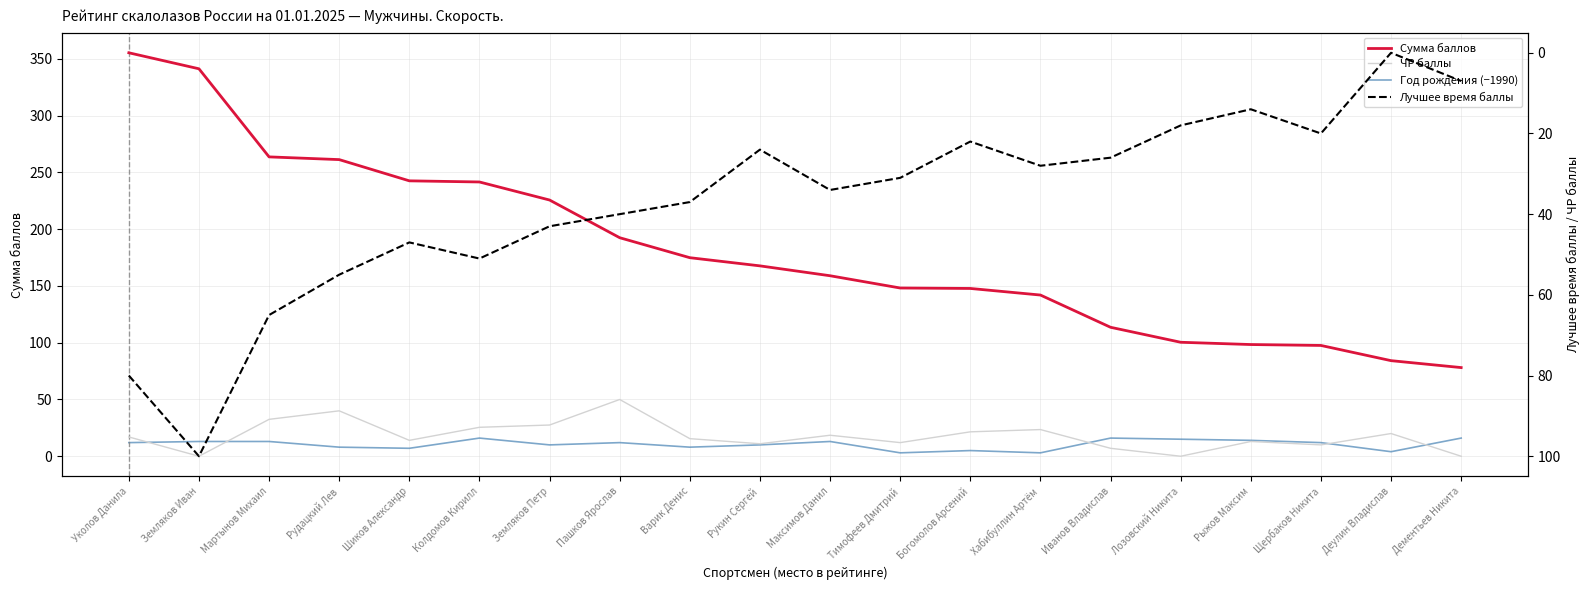

What value does the Г.р. (offset) series have at Пашков Ярослав?

12.0